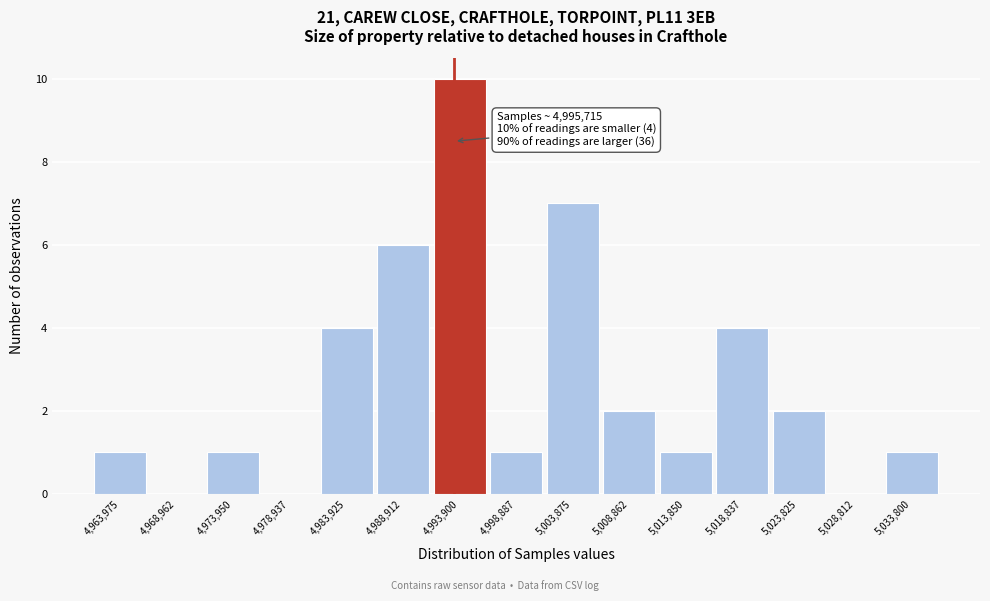

Reading left to right, list all the values displayed in this chart.

4,963,975=1	4,968,962=0	4,973,950=1	4,978,937=0	4,983,925=4	4,988,912=6	4,993,900=10	4,998,887=1	5,003,875=7	5,008,862=2	5,013,850=1	5,018,837=4	5,023,825=2	5,028,812=0	5,033,800=1